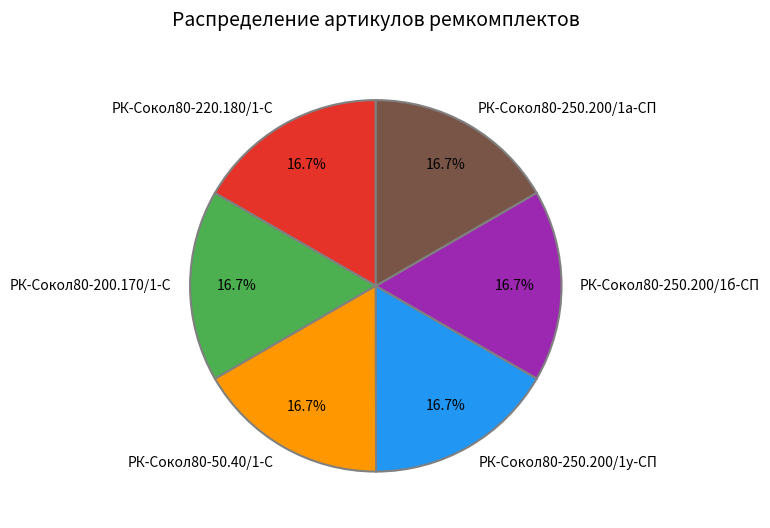

Do РК-Сокол80-200.170/1-С and РК-Сокол80-50.40/1-С together represent more than half of the pie?

No